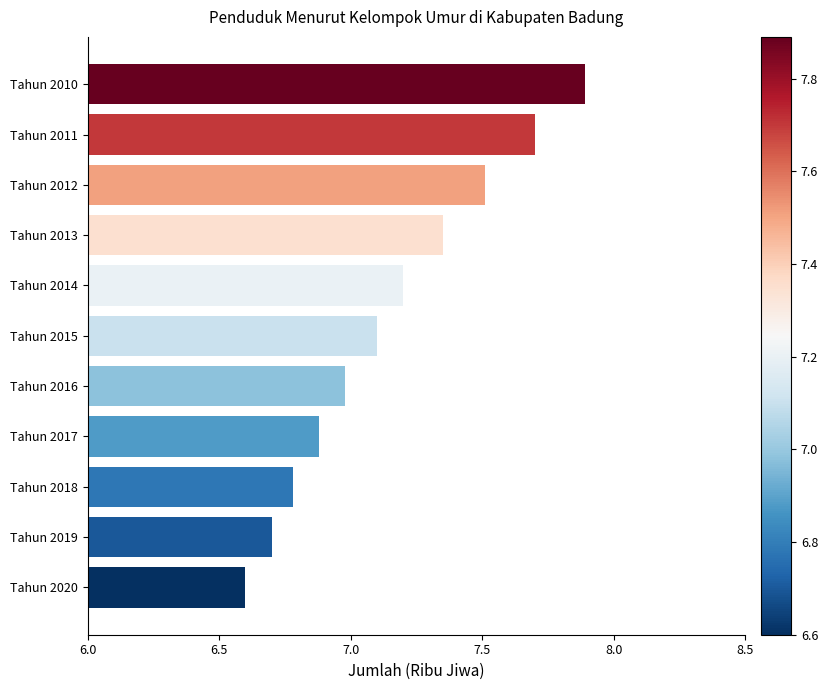

Rank the categories by value from highest to lowest.

Tahun 2010, Tahun 2011, Tahun 2012, Tahun 2013, Tahun 2014, Tahun 2015, Tahun 2016, Tahun 2017, Tahun 2018, Tahun 2019, Tahun 2020